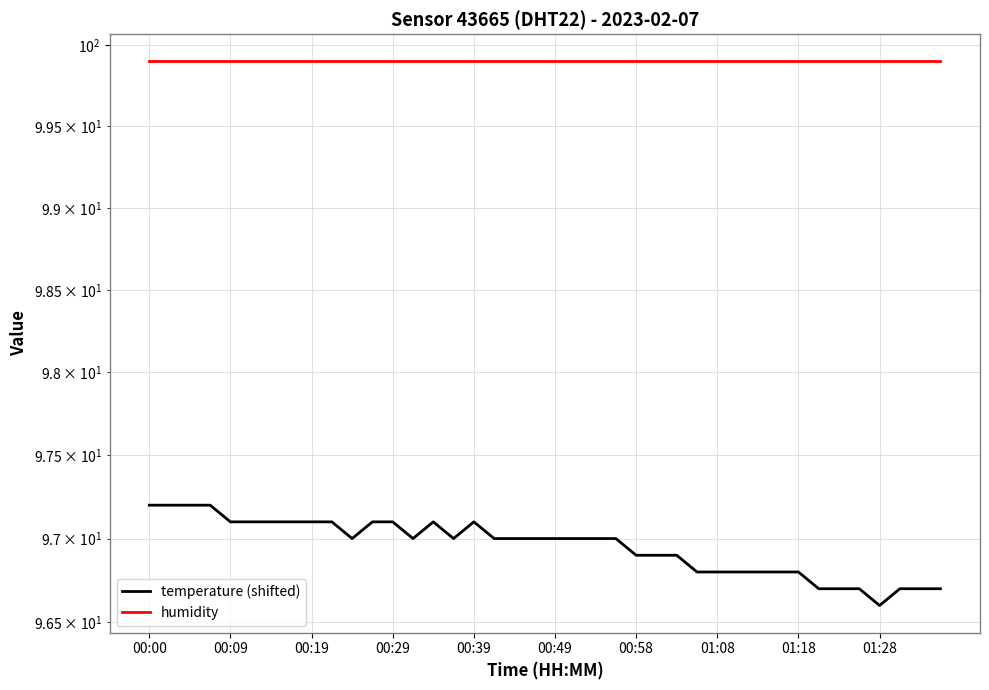

What is the difference between the highest and lowest values at 15?

2.9